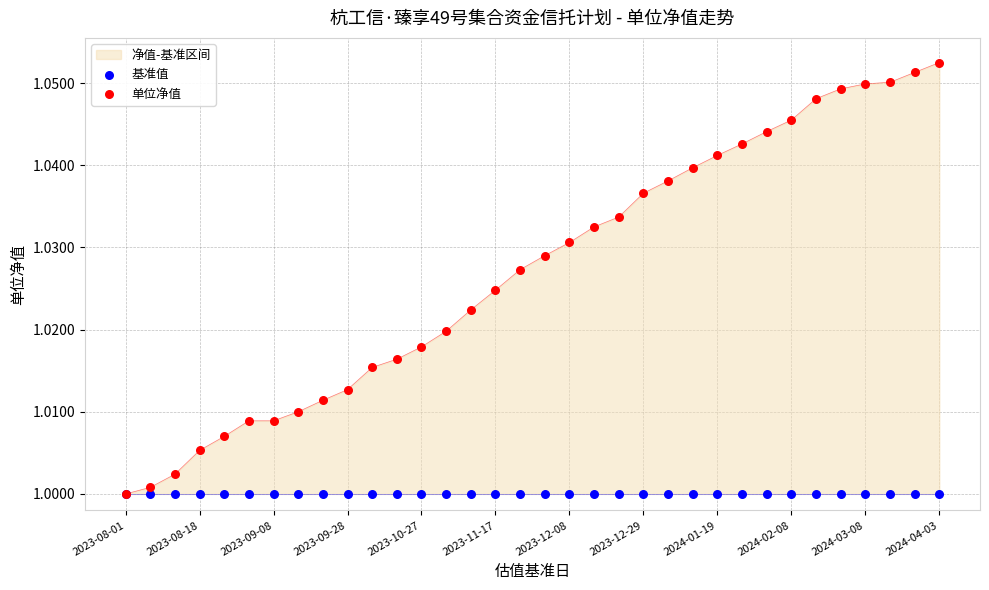

True or false: 净值-基准区间 has a value of 0.4 at 2023-08-18.

False